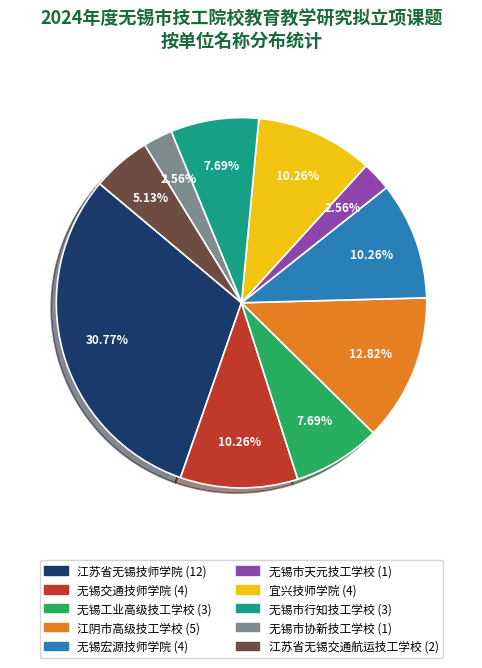

To the nearest percent, what percentage of the pie is 无锡工业高级技工学校?

8%